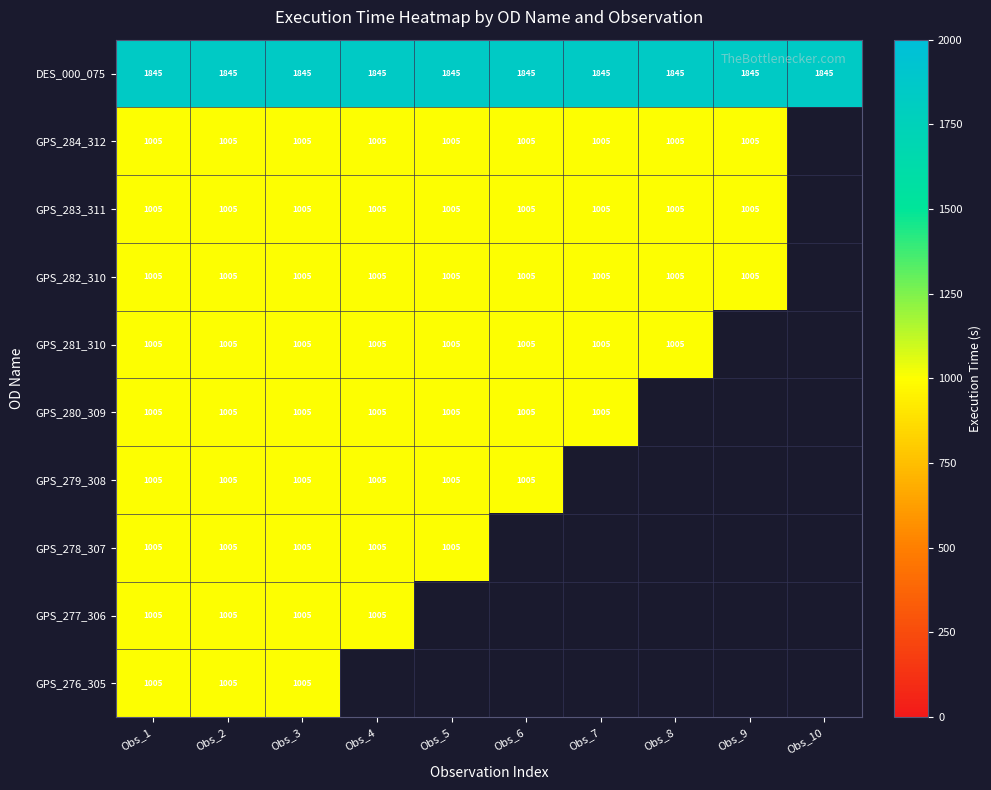

The DES_000_075 series shows 1845 at Obs_6. True or false?

True